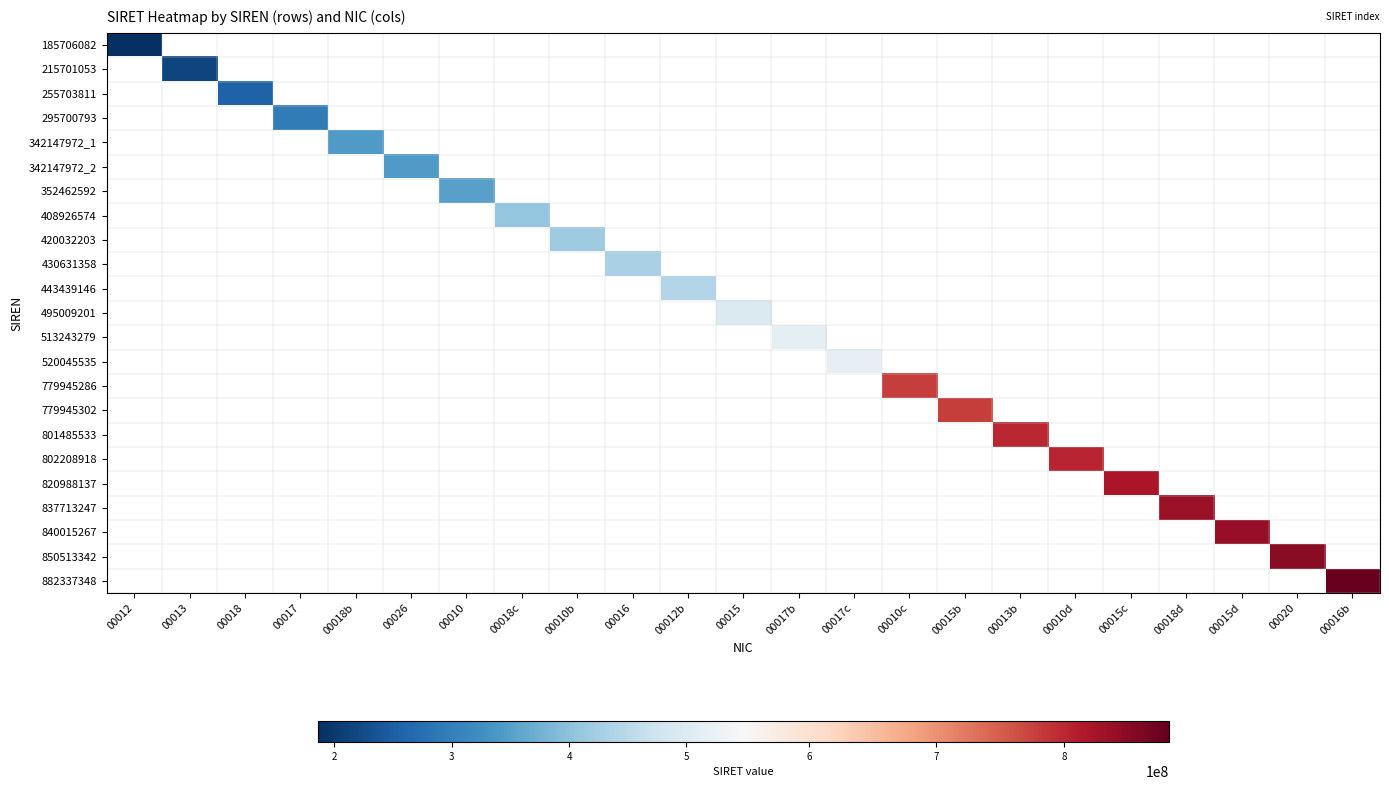

At 00018d, list the series in order from largest to smallest.

185706082, 215701053, 255703811, 295700793, 342147972_1, 342147972_2, 352462592, 408926574, 420032203, 430631358, 443439146, 495009201, 513243279, 520045535, 779945286, 779945302, 801485533, 802208918, 820988137, 837713247, 840015267, 850513342, 882337348